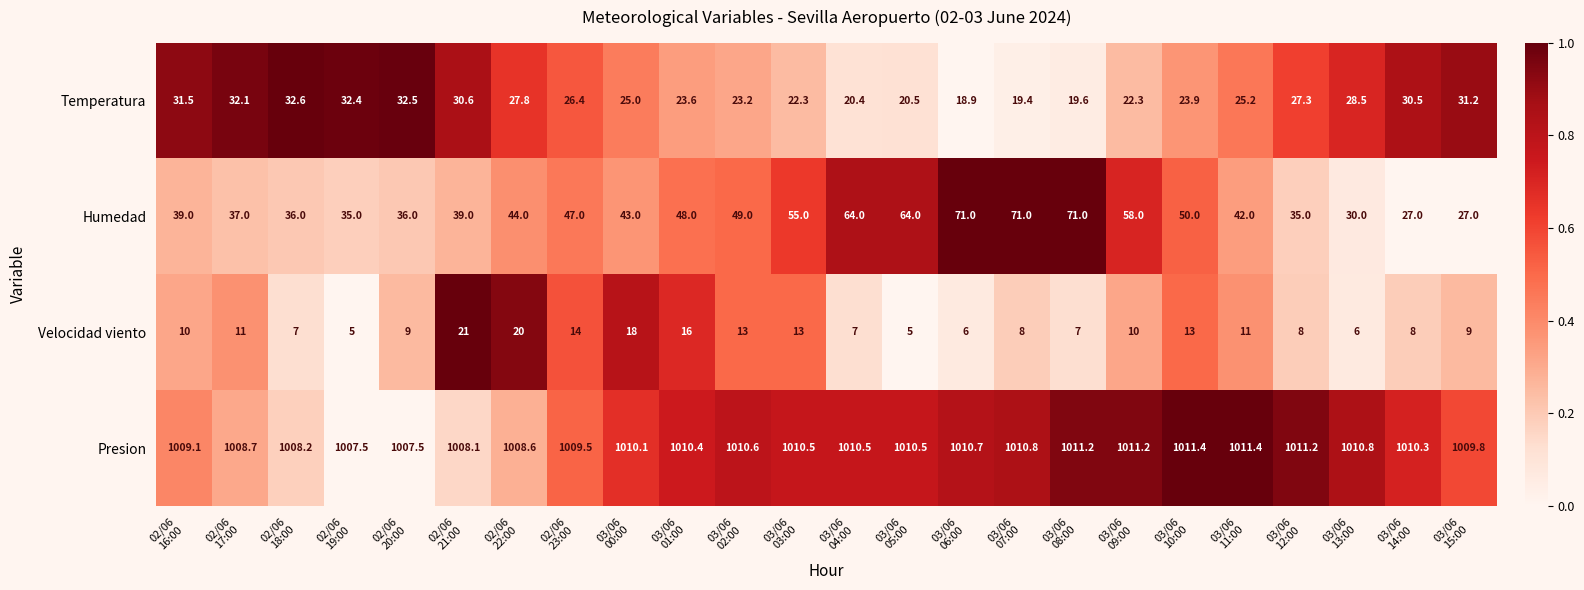

Rank the series at 03/06
00:00 from lowest to highest value.

Velocidad viento, Temperatura, Humedad, Presion